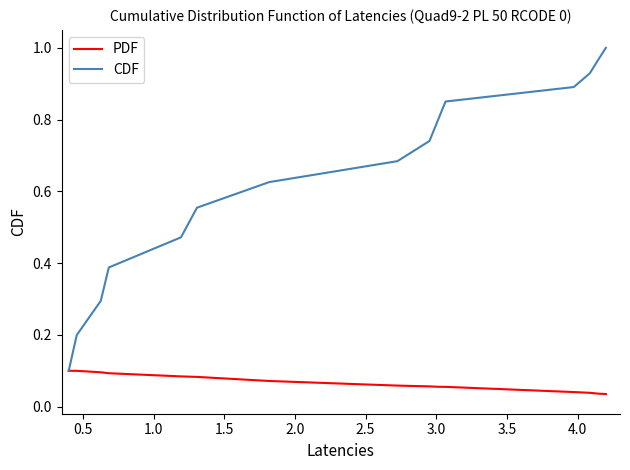

List the series in order of their overall mean, lowest first.

PDF, CDF